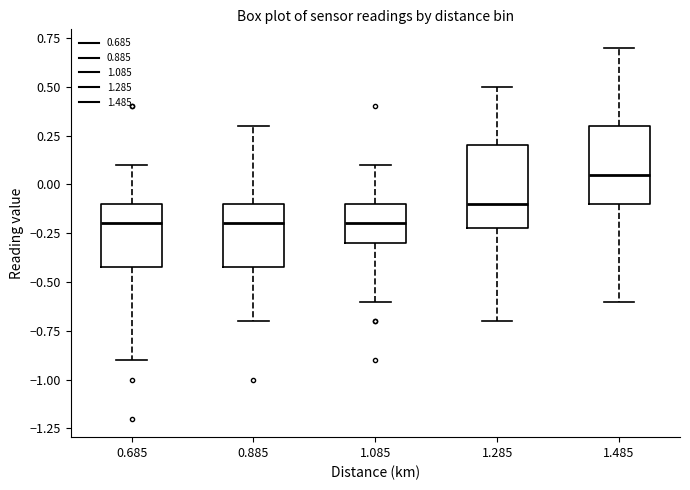

Which box has the highest median line?

1.485